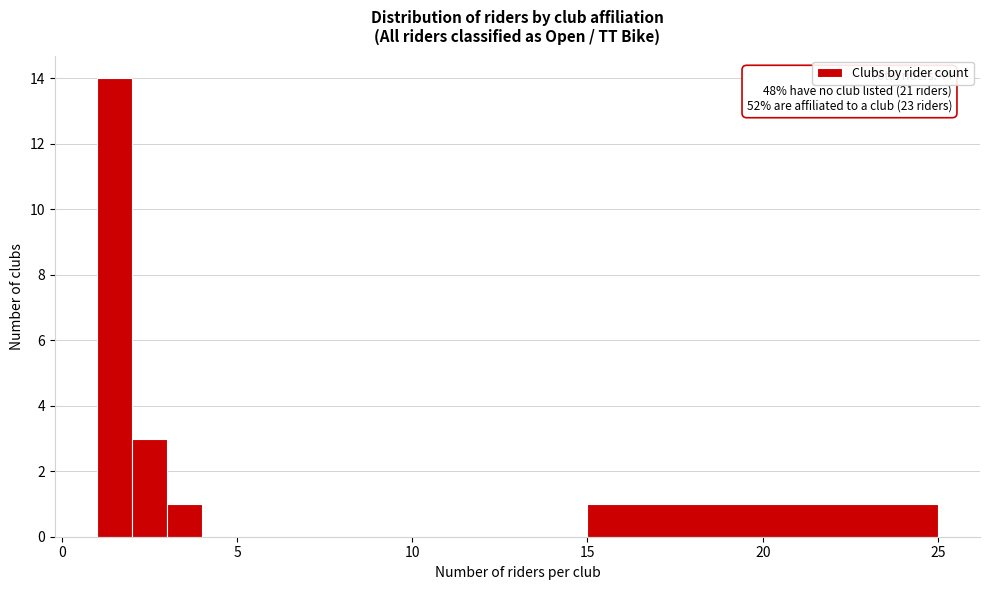

Read against the x-axis, roughly where is the centre of the tallest bar?

1.5